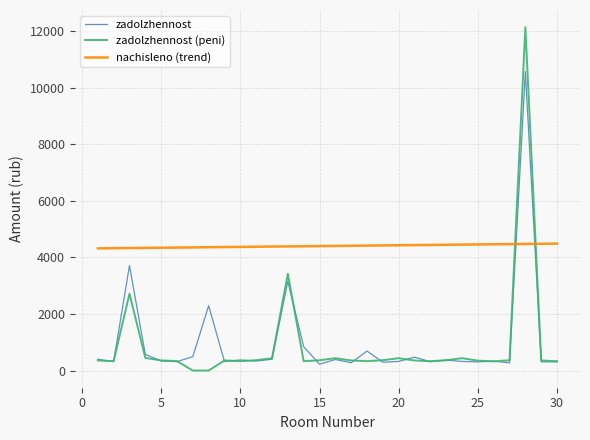

What is the greatest value displayed?

12145.1